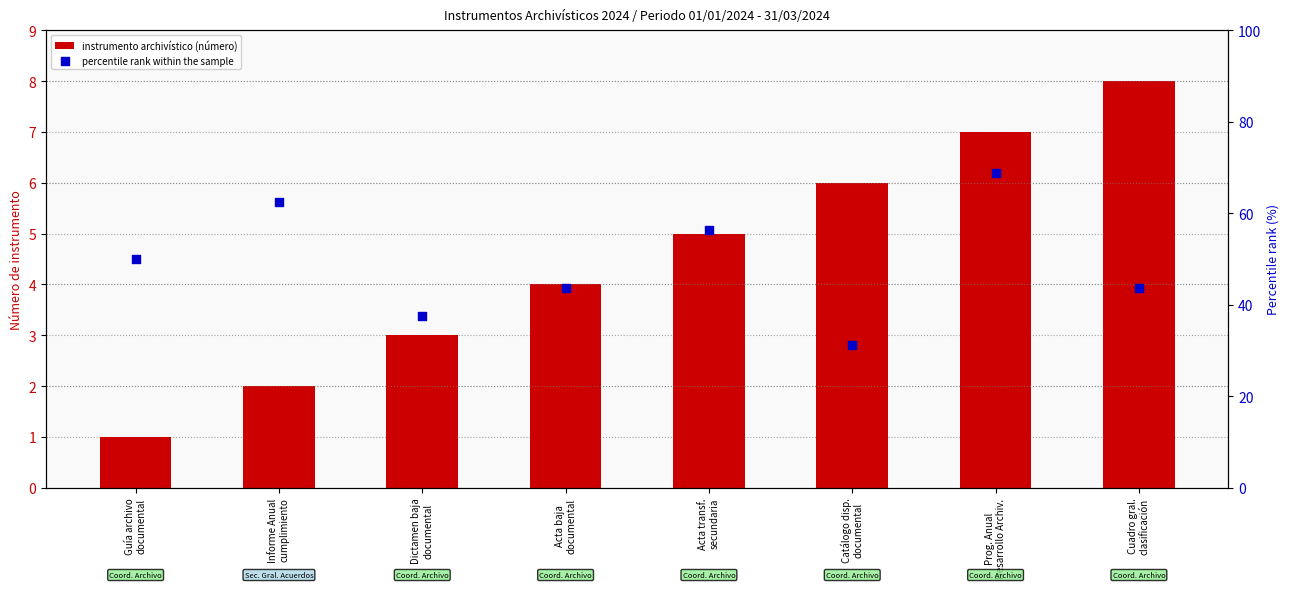

Which series has the largest total across all categories?

percentile rank within the sample